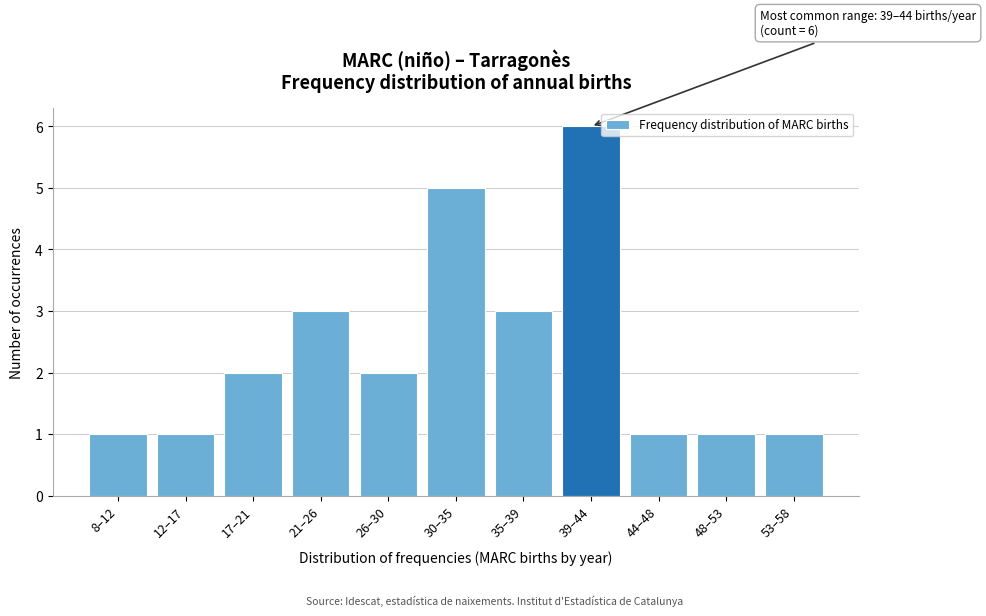

Reading left to right, what are all the values shown in this chart?

8–12=1	12–17=1	17–21=2	21–26=3	26–30=2	30–35=5	35–39=3	39–44=6	44–48=1	48–53=1	53–58=1